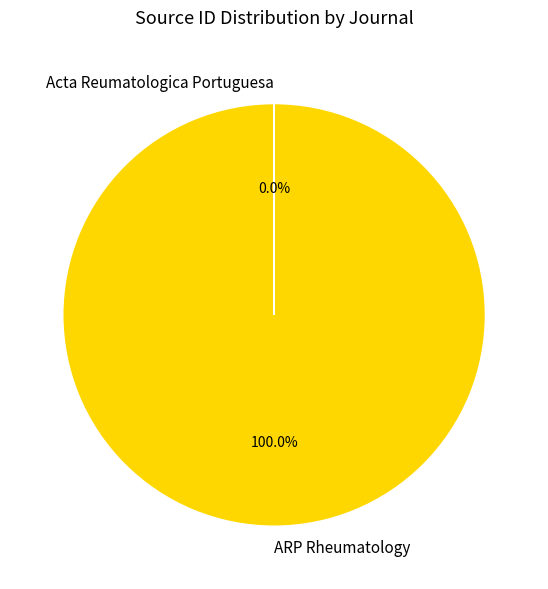

Is ARP Rheumatology the majority of the pie?

Yes